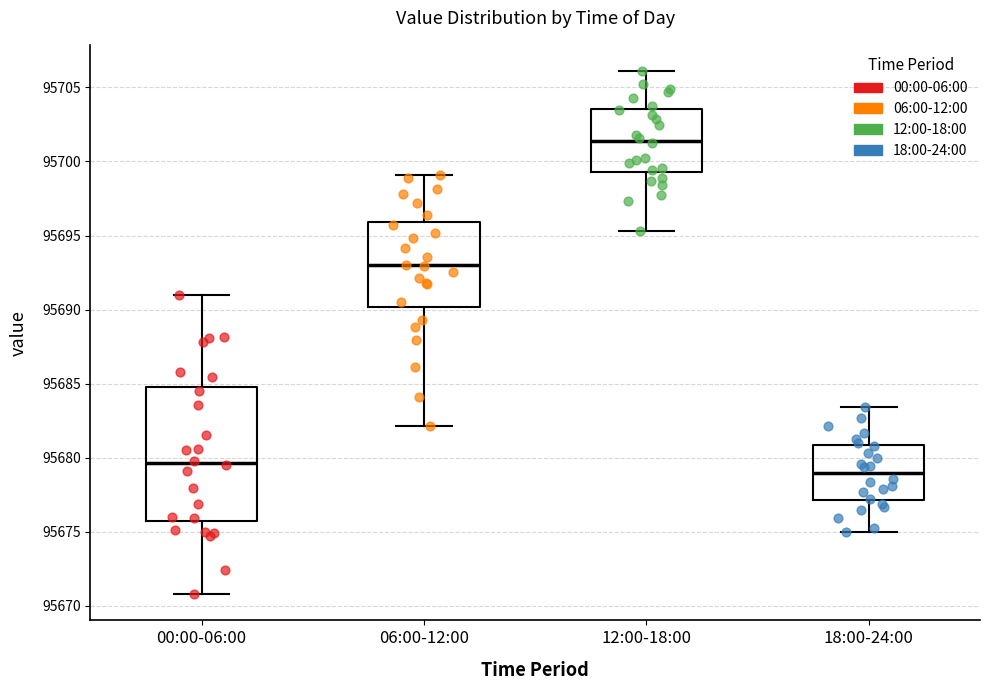

Reading left to right, transcribe this box plot: for each box, give where its median line is, the range the box spans, and where its two whiskers end, as read against the y-axis. The values are not printed on the chart, so give them approximately, as read against the axis.

00:00-06:00: median 95679.5, box 95675.5 to 95684.5, whiskers 95671.0 to 95691.0
06:00-12:00: median 95693.0, box 95690.0 to 95696.0, whiskers 95682.0 to 95699.0
12:00-18:00: median 95701.5, box 95699.5 to 95703.5, whiskers 95695.5 to 95706.0
18:00-24:00: median 95679.0, box 95677.0 to 95681.0, whiskers 95675.0 to 95683.5